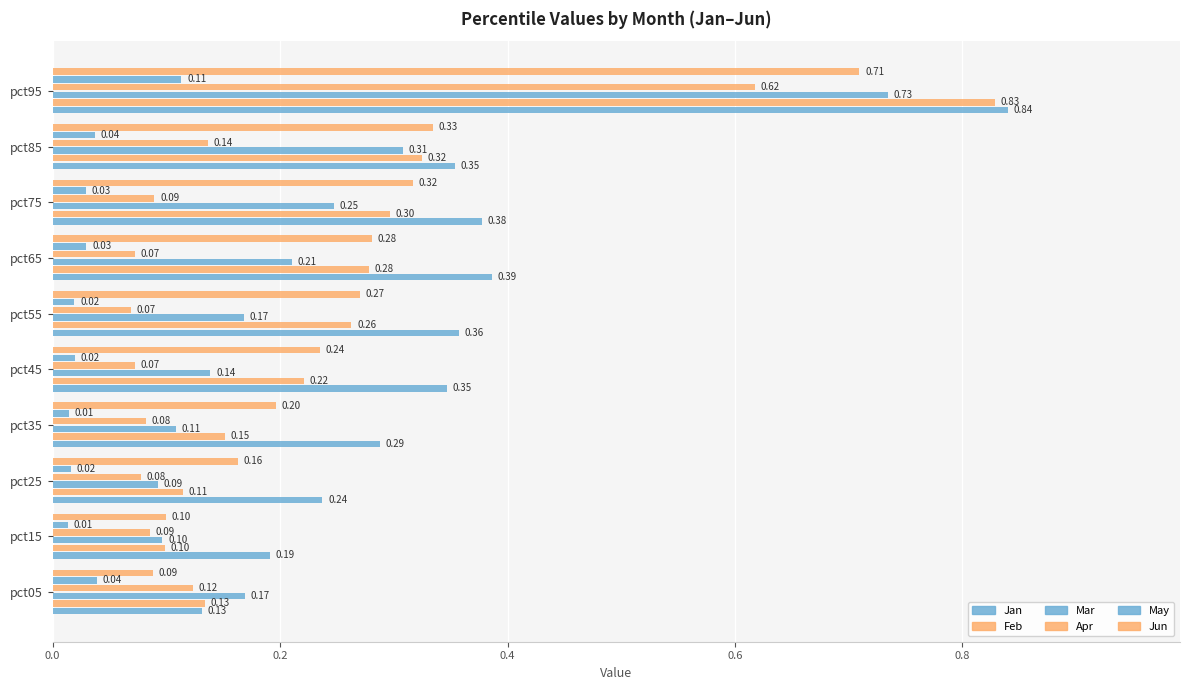

How many May values are between 0 and 1?

10